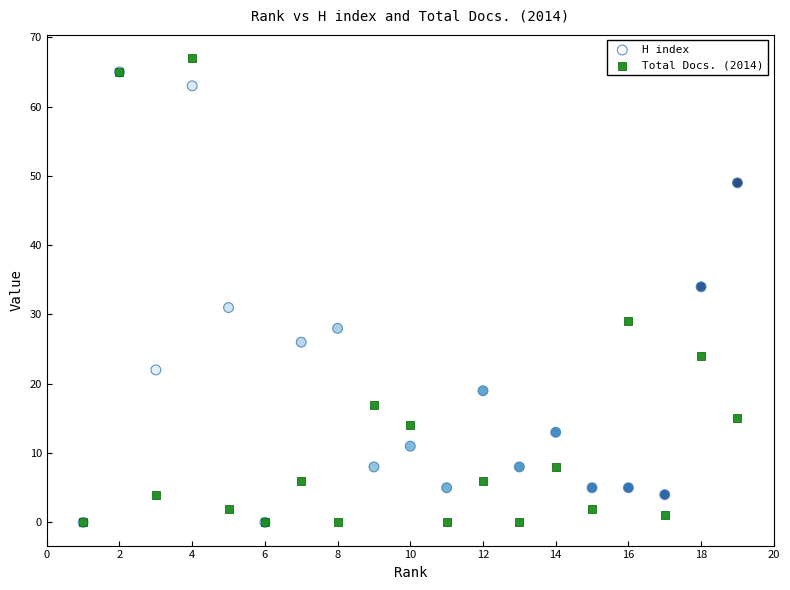

In the H index series, what Y value is closest to 32?

31